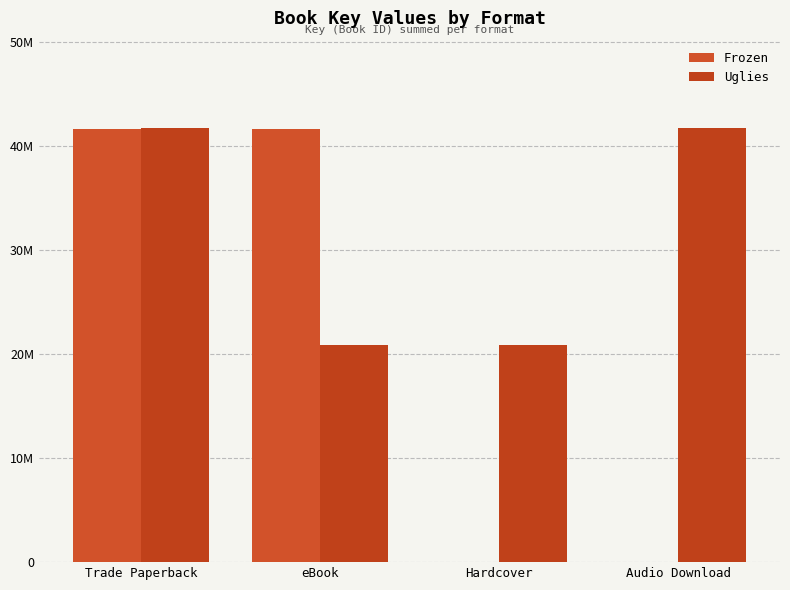

What are all the series names shown in the legend?

Frozen, Uglies